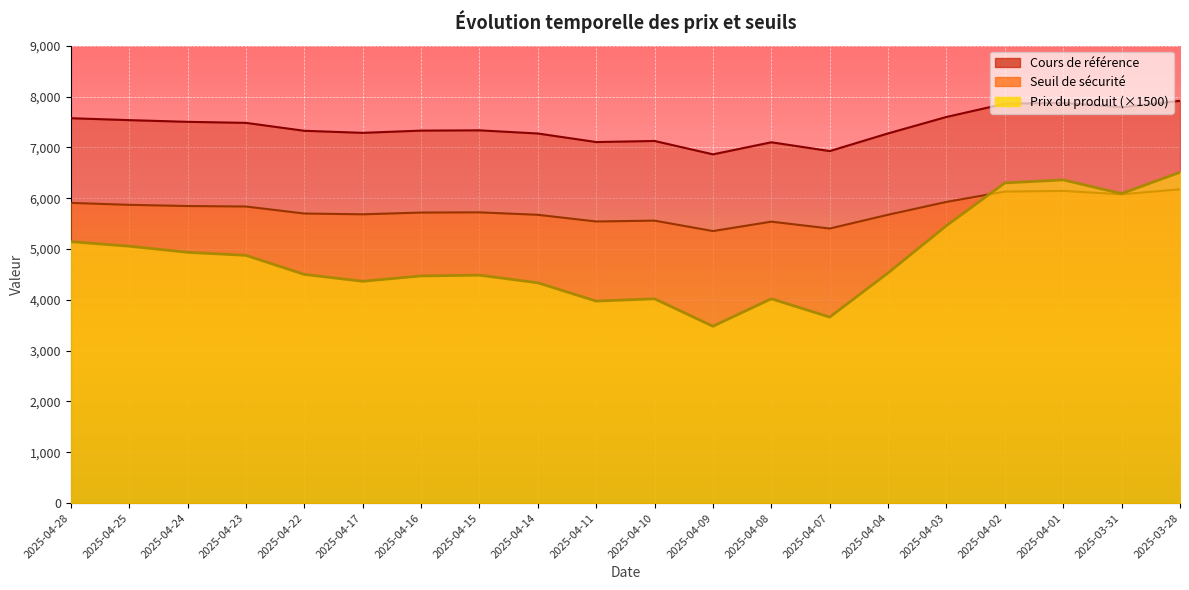

List the labels in order of Cours de référence value, largest first.

2025-03-28, 2025-04-01, 2025-04-02, 2025-03-31, 2025-04-03, 2025-04-28, 2025-04-25, 2025-04-24, 2025-04-23, 2025-04-15, 2025-04-16, 2025-04-22, 2025-04-17, 2025-04-04, 2025-04-14, 2025-04-10, 2025-04-11, 2025-04-08, 2025-04-07, 2025-04-09